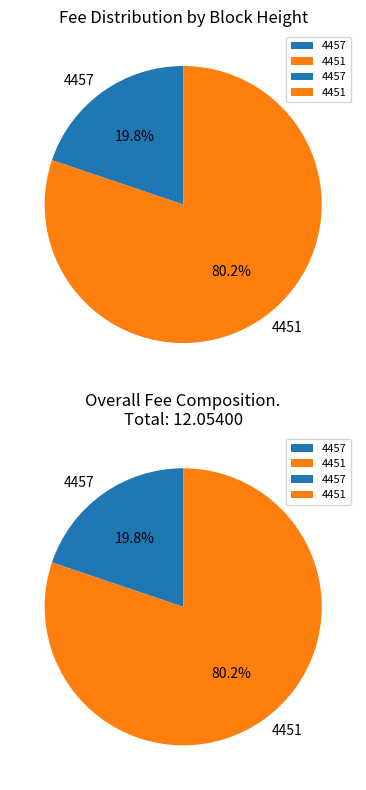

Rank the categories by value from highest to lowest.

4451, 4457